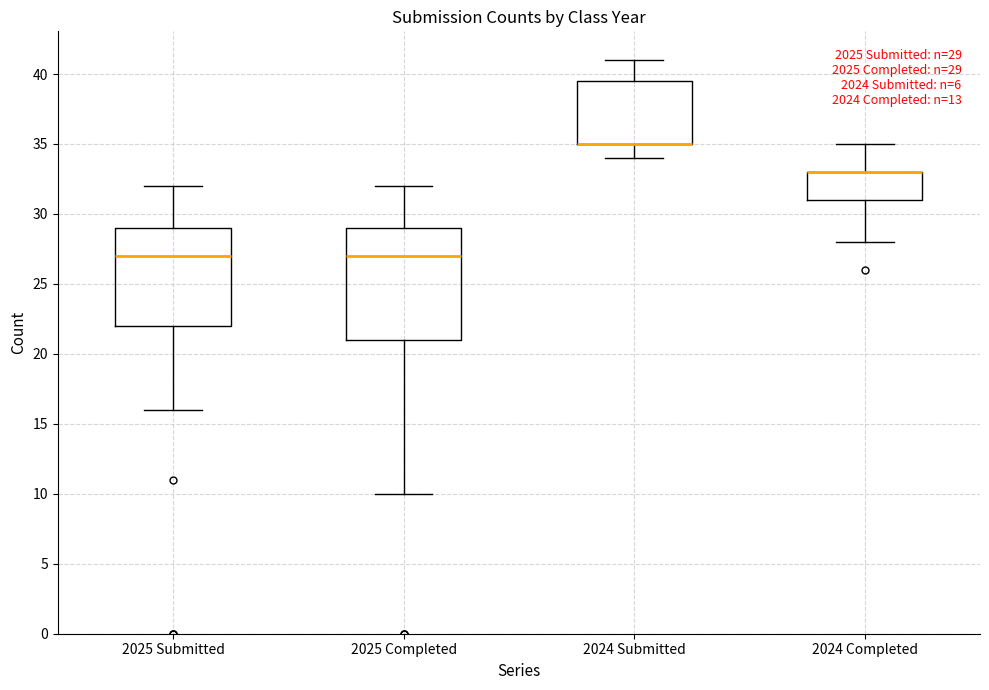

Comparing the boxes themselves (not the whiskers), which one is the tallest?

2025 Completed